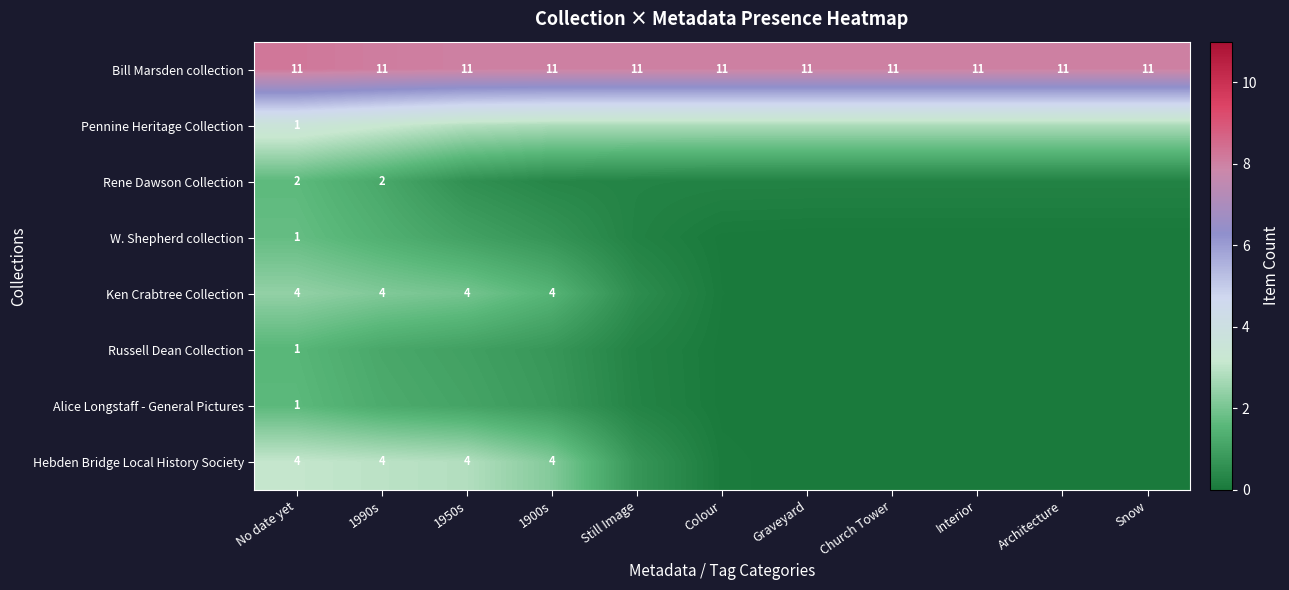

What is the difference between the second highest and minimum values in the Alice Longstaff - General Pictures series?

1.3